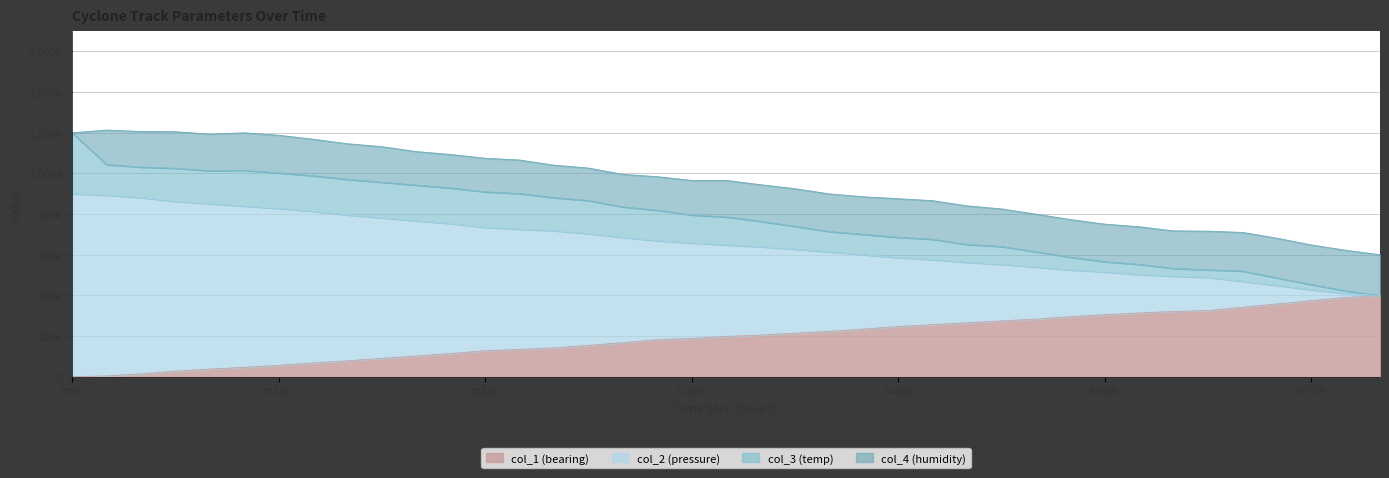

What are all the series names shown in the legend?

col_1 (bearing), col_2 (pressure), col_3 (temp), col_4 (humidity)